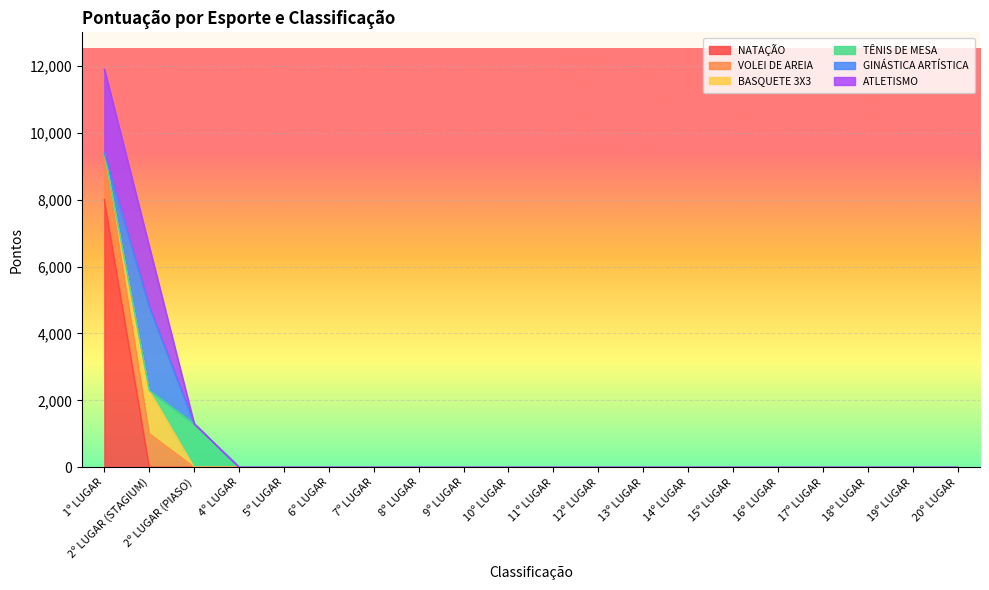

Which has a higher value, 14º LUGAR or 15º LUGAR?

14º LUGAR